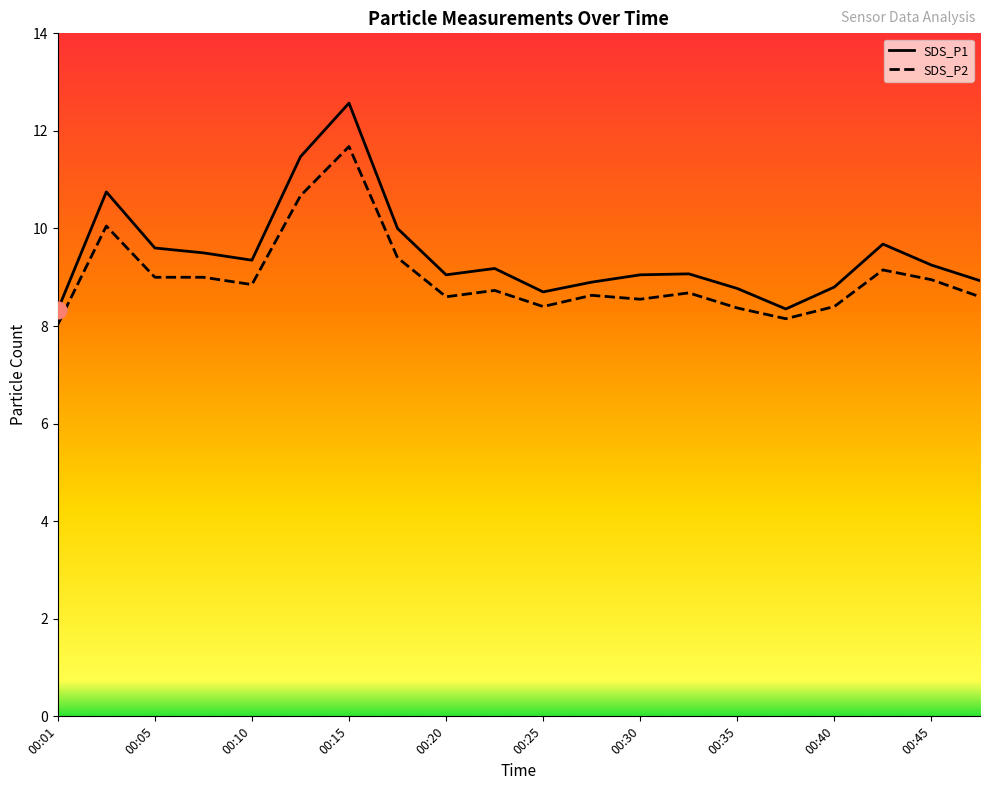

Reading left to right, list all the values displayed in this chart.

SDS_P1: 00:01=8.3	00:03=10.8	00:05=9.6	00:08=9.5	00:10=9.3	00:13=11.5	00:15=12.6	00:18=10.0	00:20=9.1	00:23=9.2	00:25=8.7	00:28=8.9	00:30=9.1	00:33=9.1	00:35=8.8	00:38=8.3	00:40=8.8	00:43=9.7	00:45=9.2	00:48=8.9
SDS_P2: 00:01=8.0	00:03=10.1	00:05=9.0	00:08=9.0	00:10=8.8	00:13=10.7	00:15=11.7	00:18=9.4	00:20=8.6	00:23=8.7	00:25=8.4	00:28=8.6	00:30=8.6	00:33=8.7	00:35=8.4	00:38=8.2	00:40=8.4	00:43=9.2	00:45=8.9	00:48=8.6